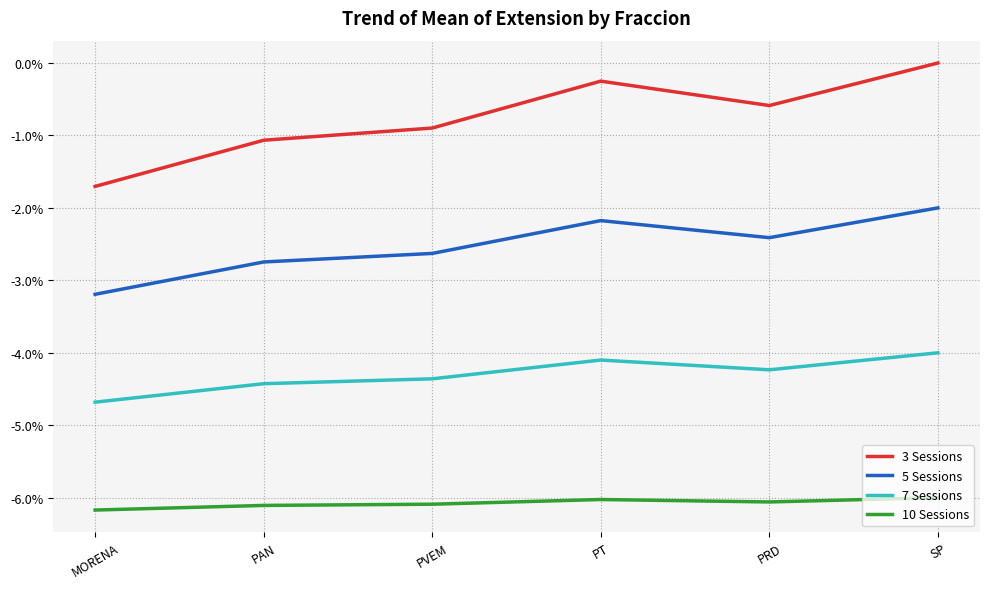

What is the difference between the highest and lowest values at PT?

5.8